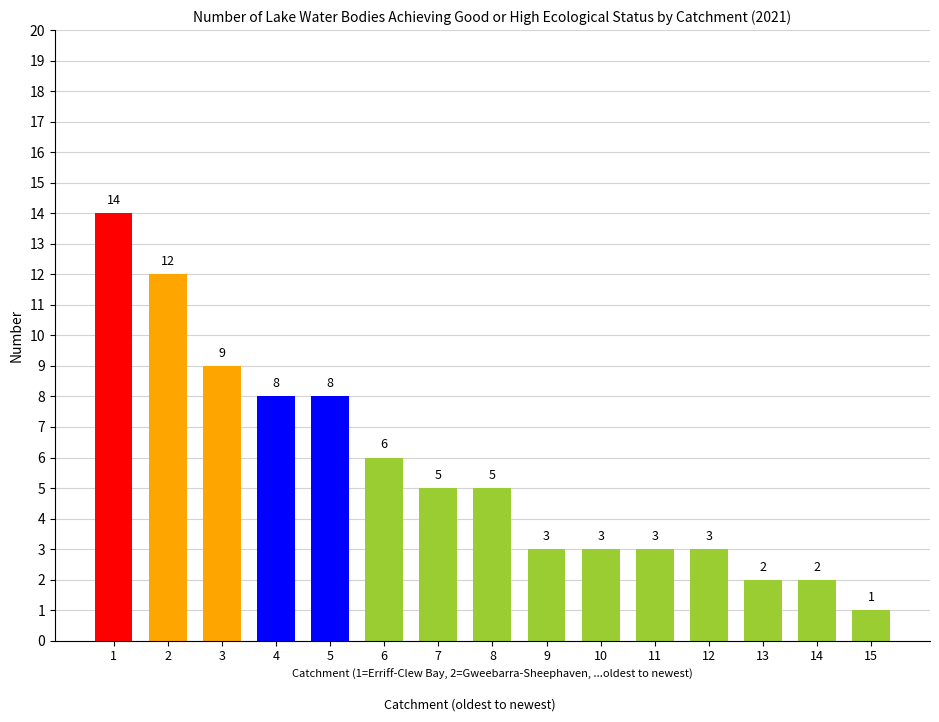

Is it true that the value at 3 is 9?

True